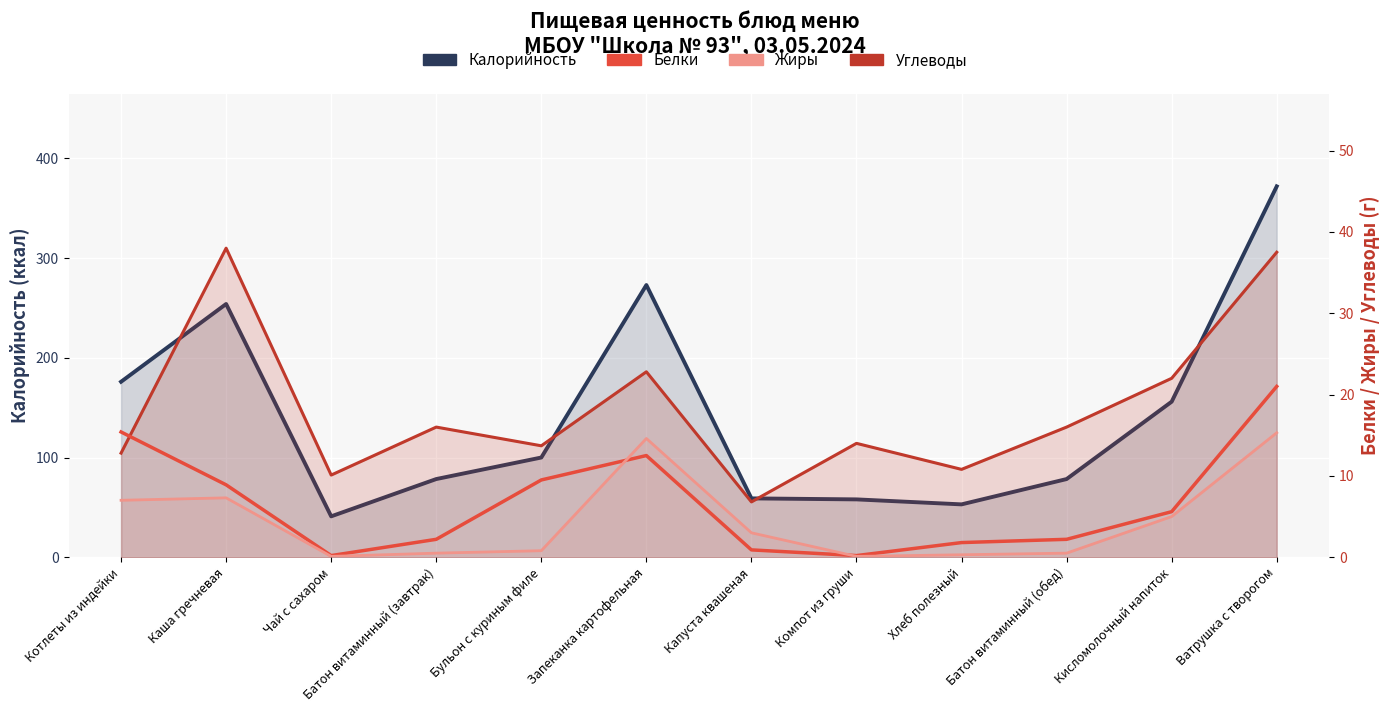

How many data points in Углеводы are above 16?

4